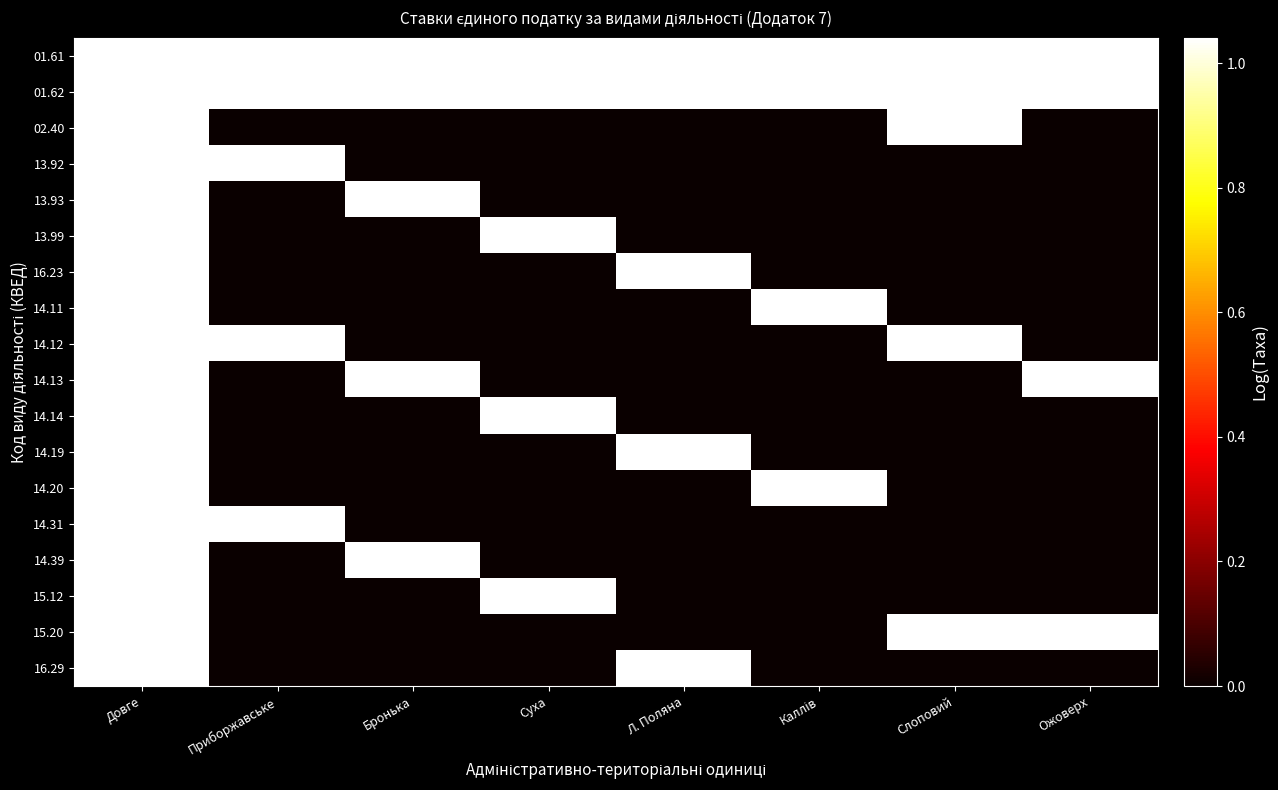

At how many categories does at least one series exceed 0?

8